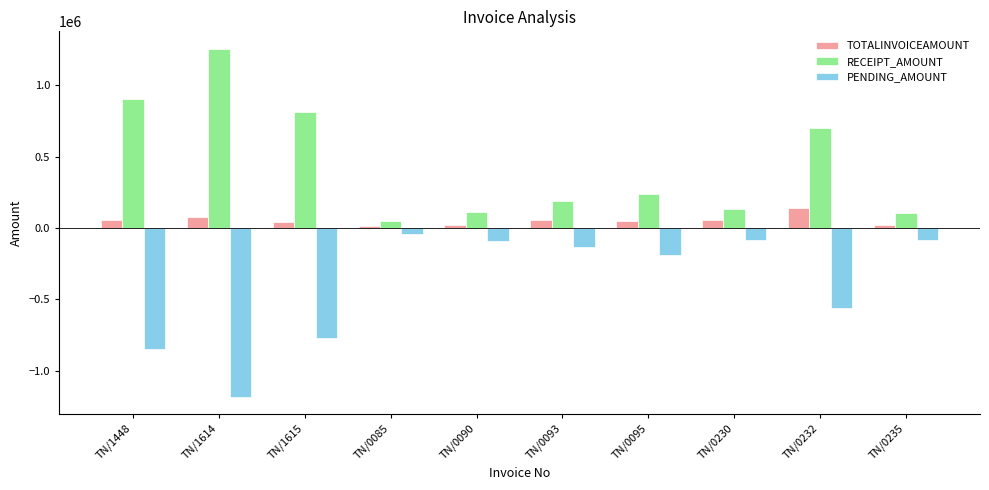

What is the label of the 8th bar from the left?

TN/0230